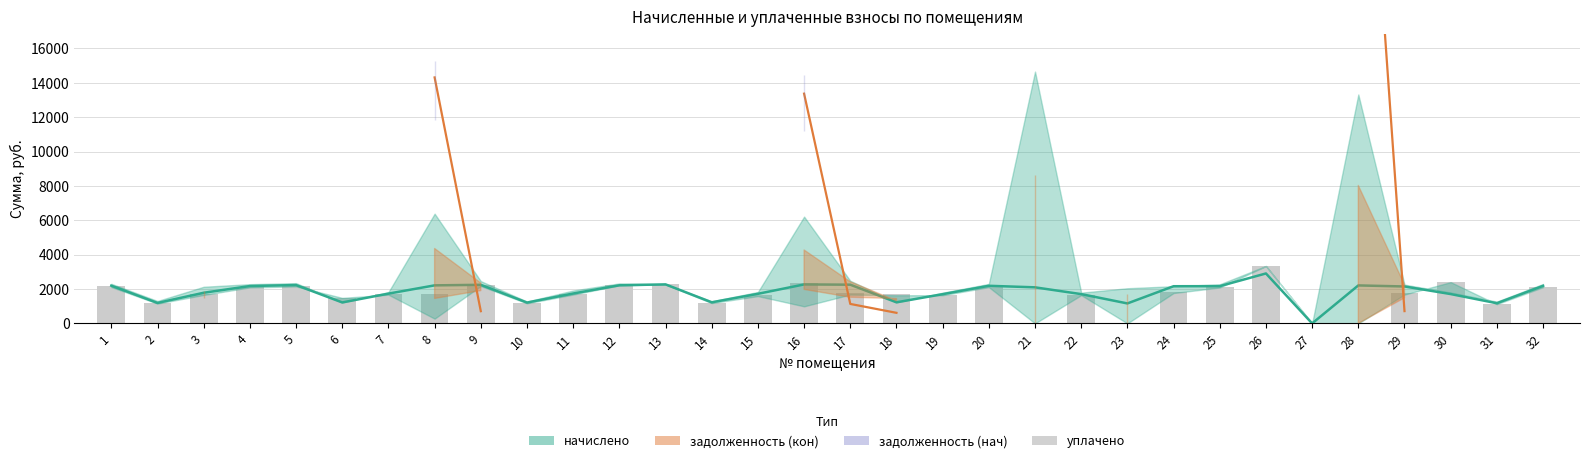

At how many categories does at least one series exceed 43437?

1